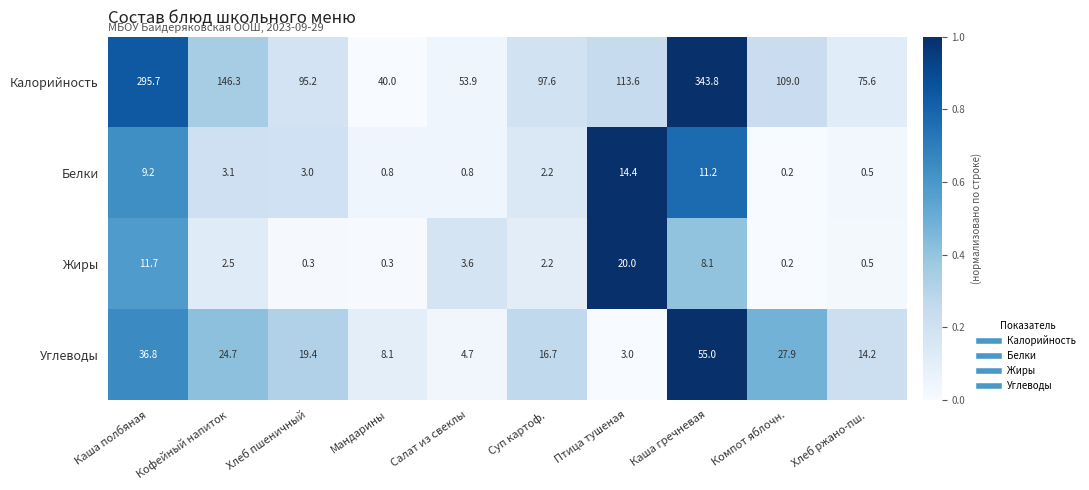

Is it true that Белки equals 0.8 at Мандарины?

True